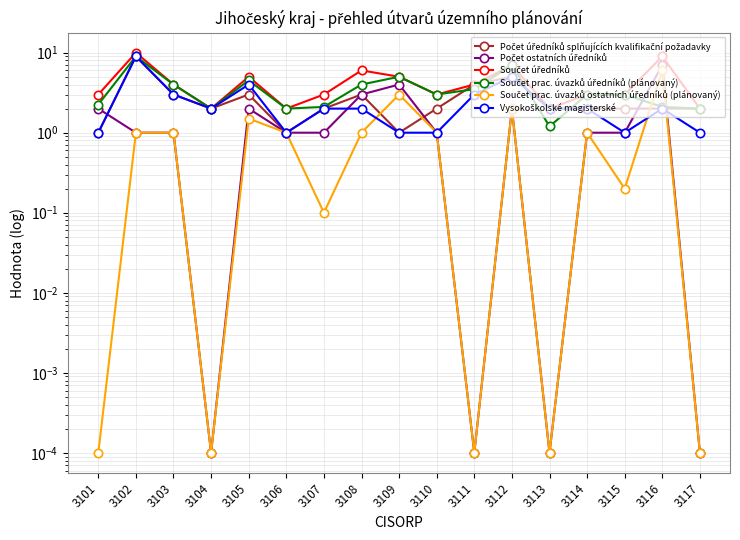

Reading right to left, what are all the values shown in this chart?

Počet úředníků splňujících kvalifikační požadavky: 2.0	2.0	2.0	2.0	2.0	5.0	4.0	2.0	1.0	3.0	2.0	1.0	3.0	2.0	3.0	9.0	1.0
Počet ostatních úředníků: 0.0	7.0	1.0	1.0	0.0	2.0	0.0	1.0	4.0	3.0	1.0	1.0	2.0	0.0	1.0	1.0	2.0
Součet úředníků: 2.0	9.0	3.0	3.0	2.0	7.0	4.0	3.0	5.0	6.0	3.0	2.0	5.0	2.0	4.0	10.0	3.0
Součet prac. úvazků úředníků (plánovaný): 2.0	2.1	3.0	3.0	1.2	7.0	3.5	3.0	5.0	4.0	2.1	2.0	4.5	2.0	4.0	9.0	2.2
Součet prac. úvazků ostatních úředníků (plánovaný): 0.0	6.0	0.2	1.0	0.0	2.0	0.0	1.0	3.0	1.0	0.1	1.0	1.5	0.0	1.0	1.0	0.0
Vysokoškolské magisterské: 1.0	2.0	1.0	2.0	2.0	5.0	3.0	1.0	1.0	2.0	2.0	1.0	4.0	2.0	3.0	9.0	1.0